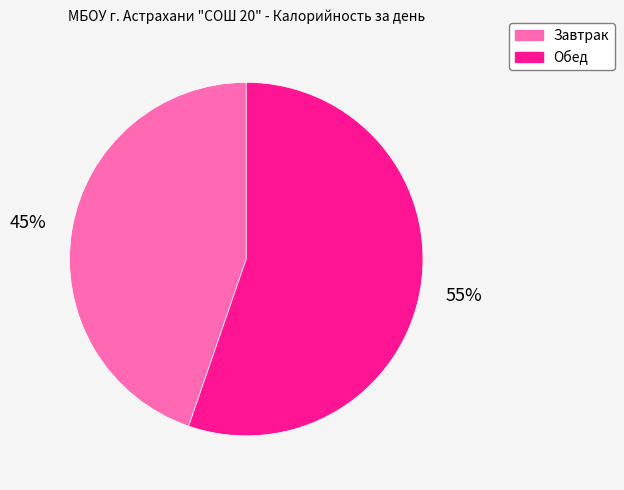

Combined, do Обед and Завтрак account for over 50%?

Yes